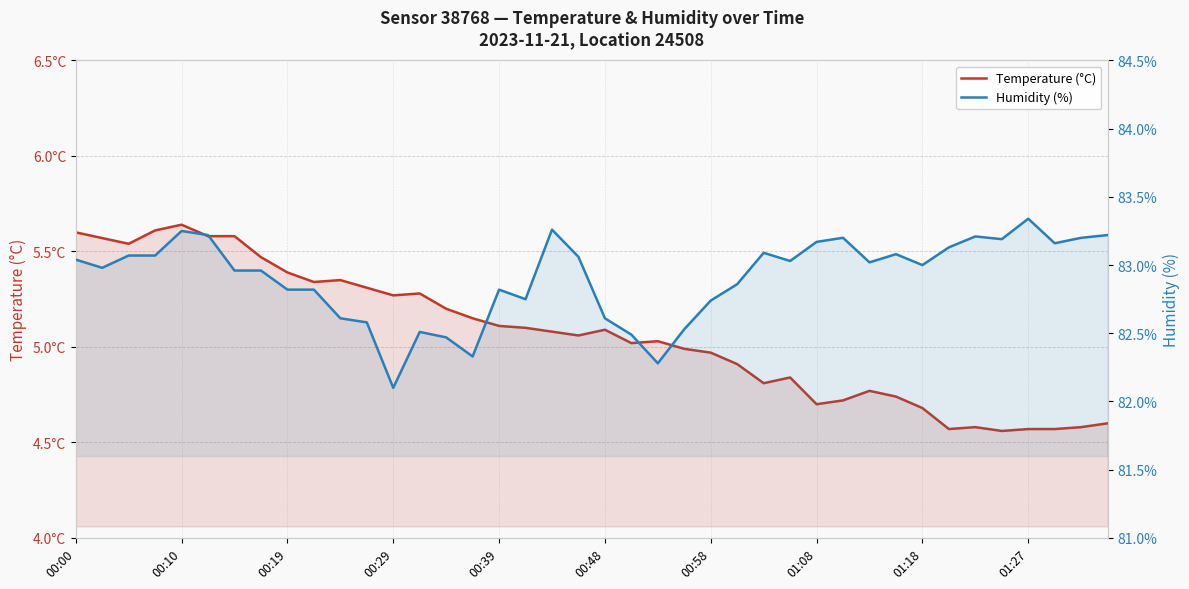

How many lines are shown in the chart?

2